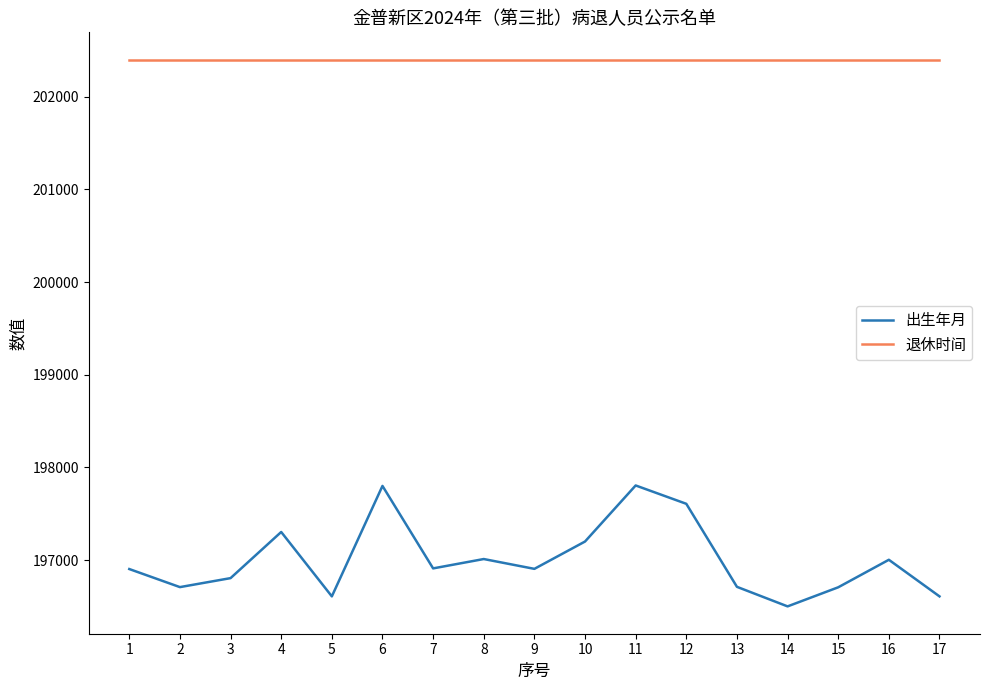

Which series has the largest total across all categories?

退休时间